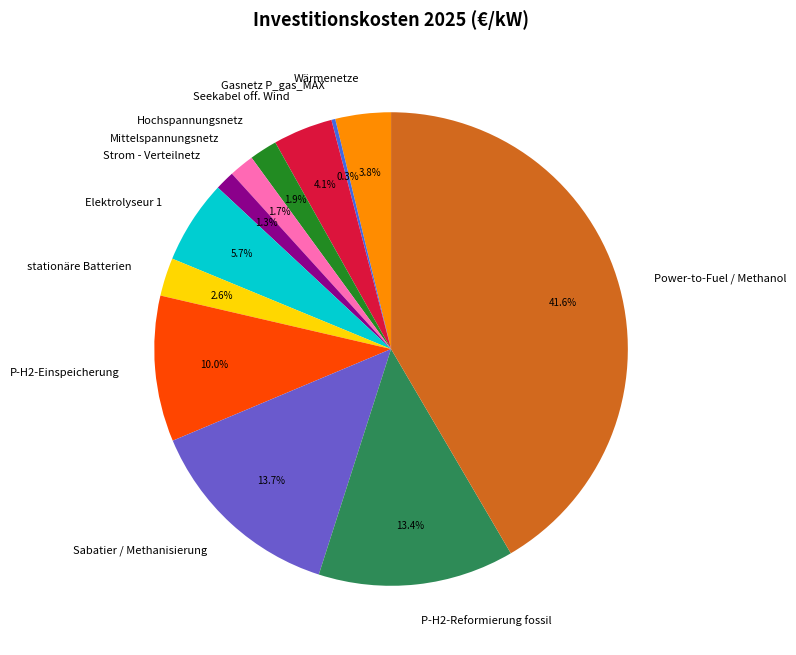

To the nearest percent, what is the combined percentage of Strom - Verteilnetz and Hochspannungsnetz?

3%